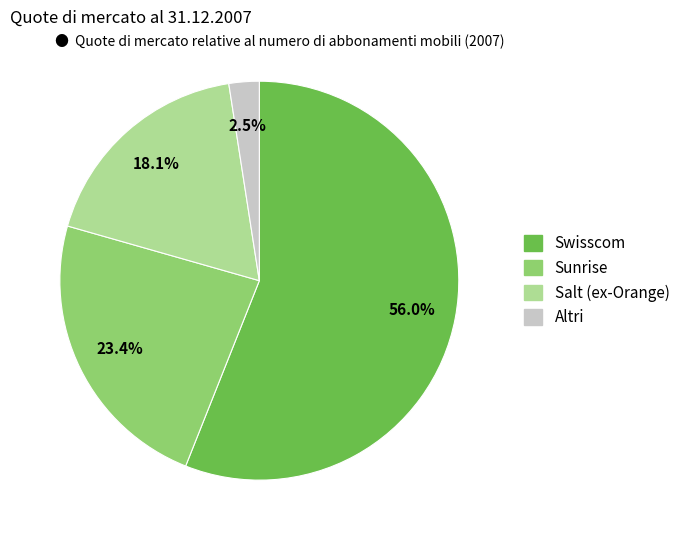

To the nearest percent, what percentage of the pie is Swisscom?

56%